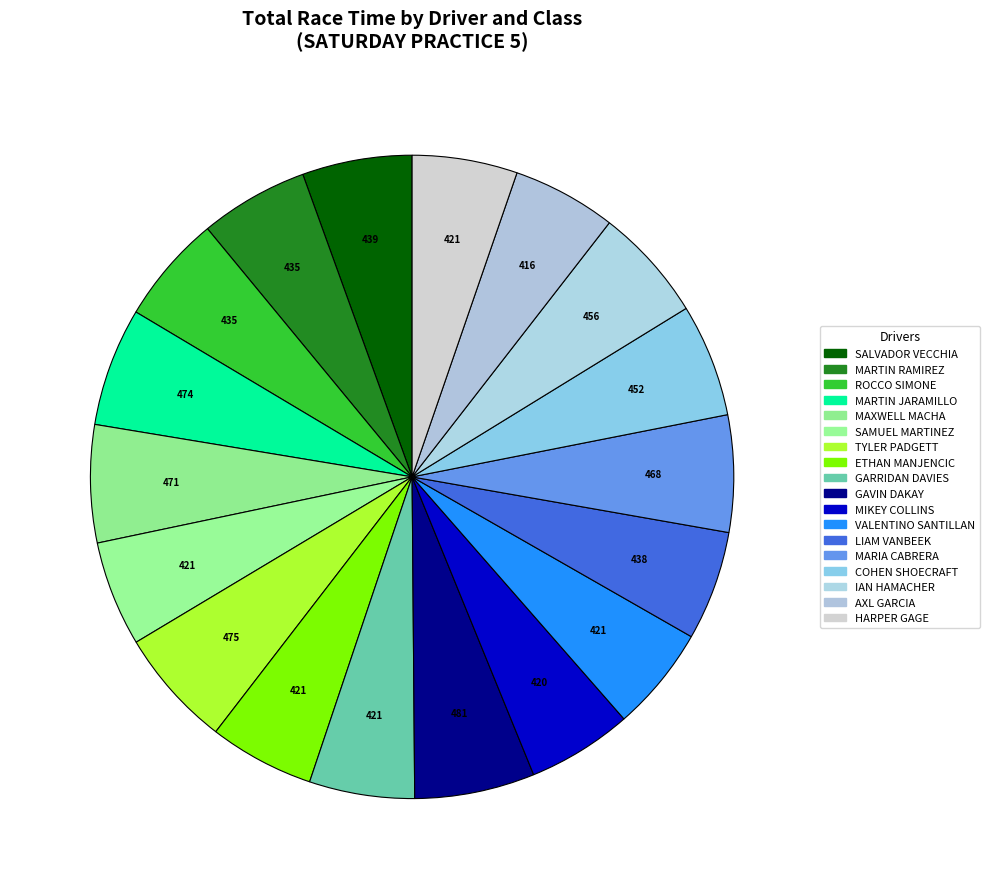

How many segments does this pie chart have?

18